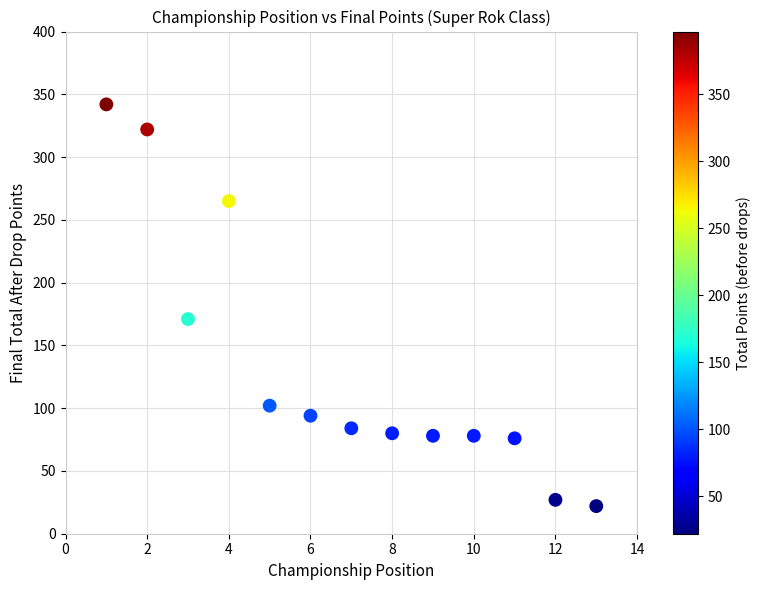

What Y value in the scatter plot is closest to 182?

171